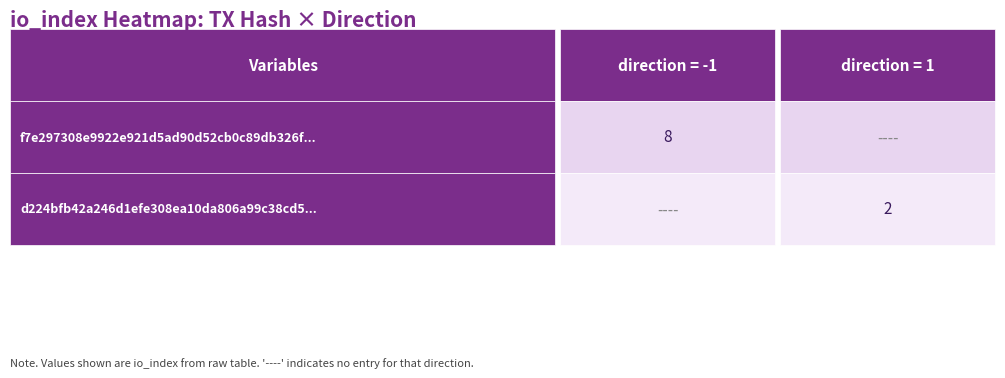

What is the average value of the d224bfb42a246d1efe308ea10da806a99c38cd5 series?

2